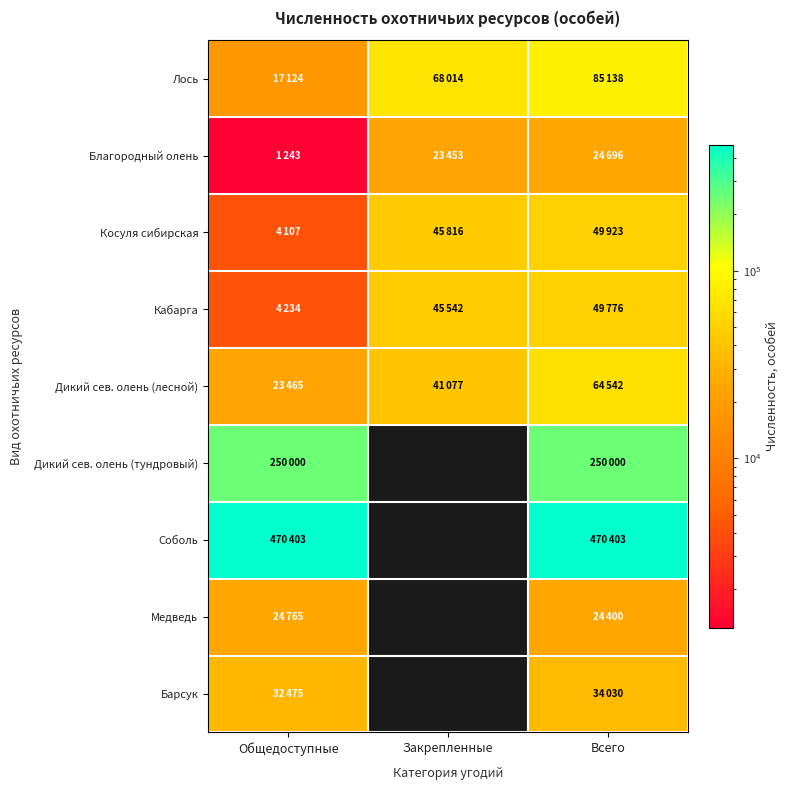

The value of Барсук at Всего is 34030.0. True or false?

True